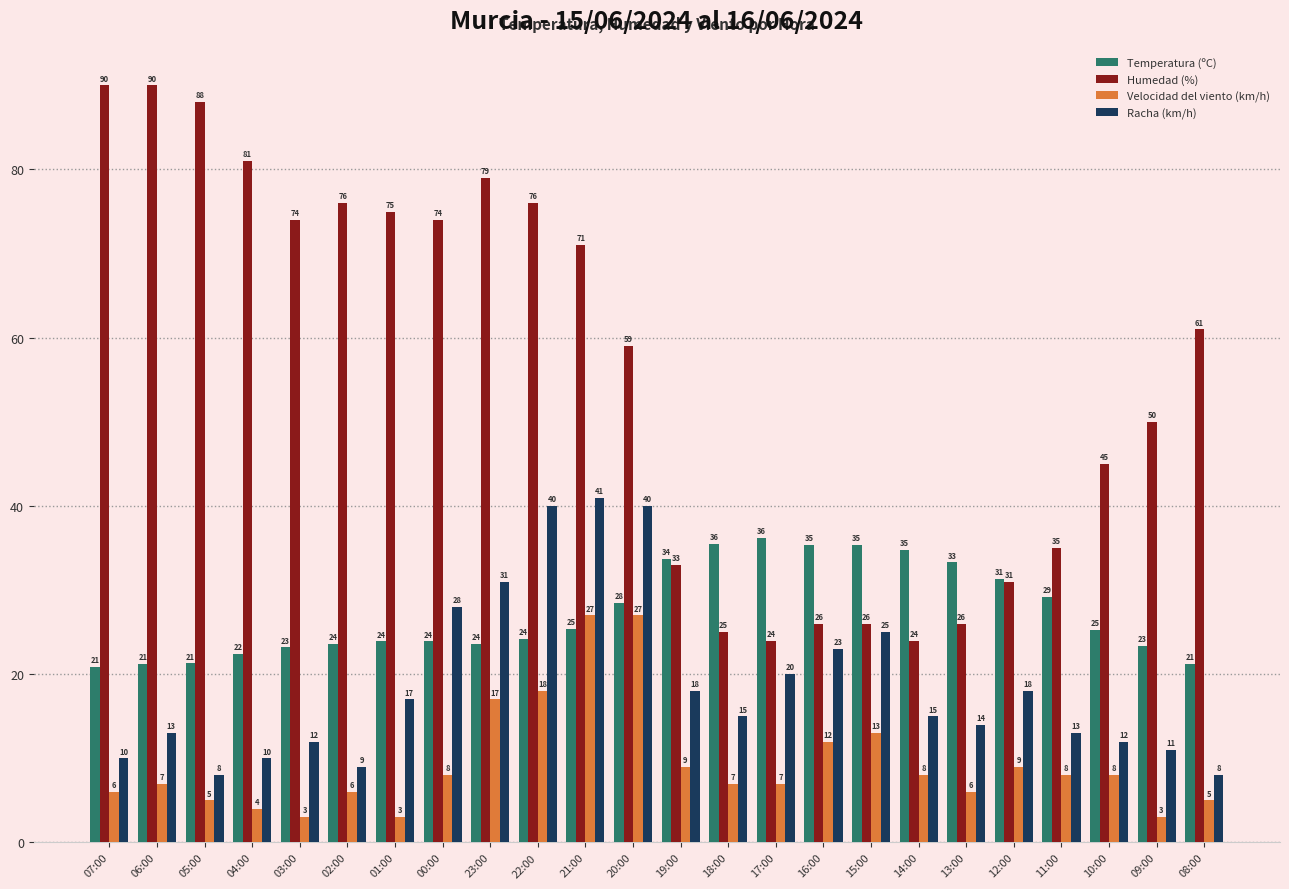

At how many categories does at least one series exceed 12?

24